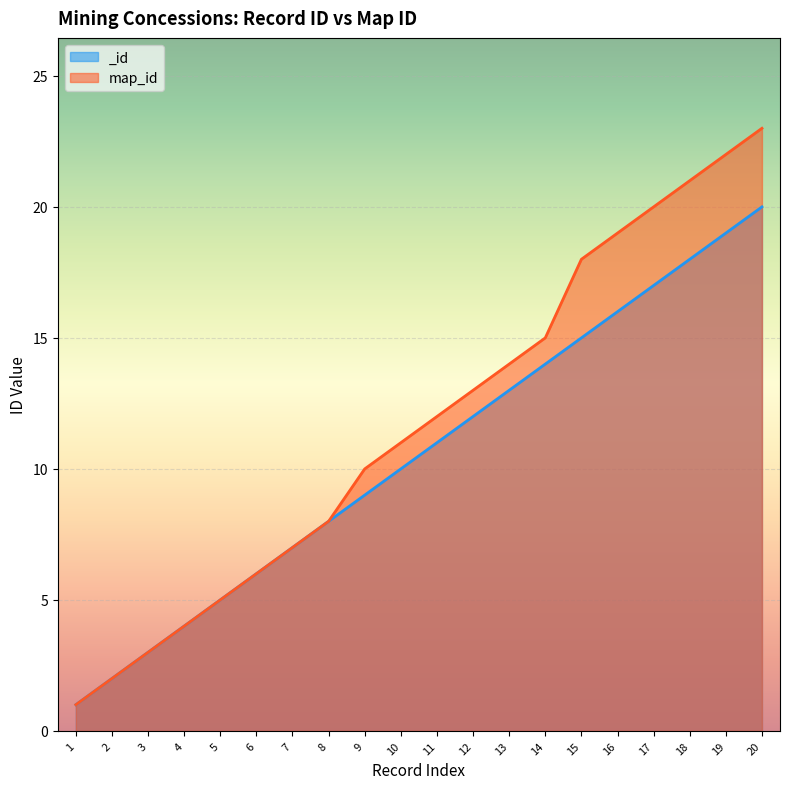

True or false: map_id and _id cross at least once.

False